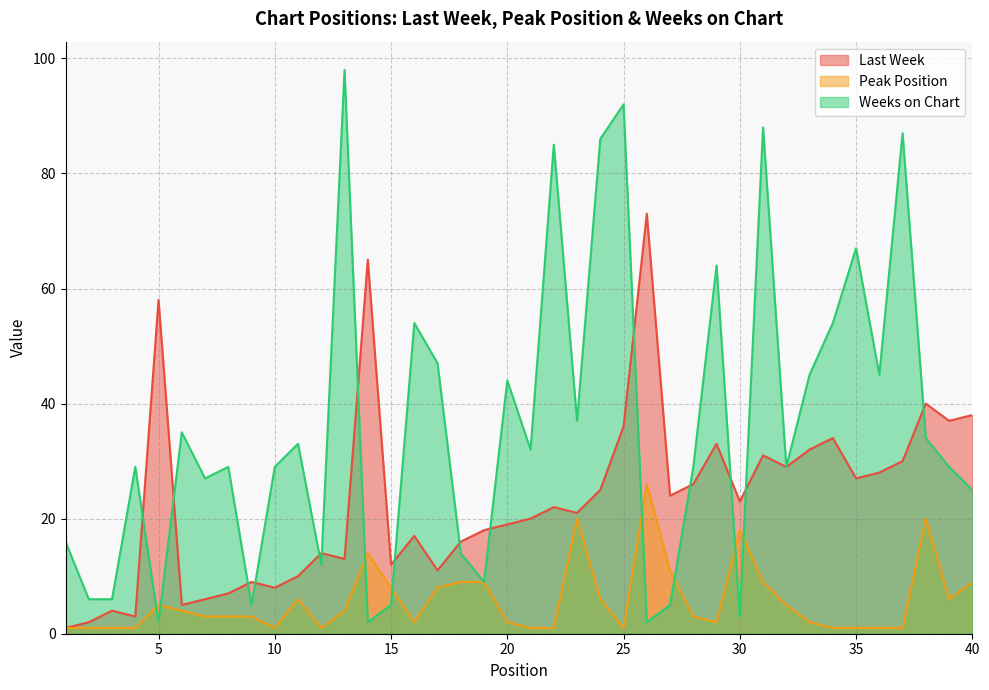

True or false: Last Week has a value of 7 at 33.

False